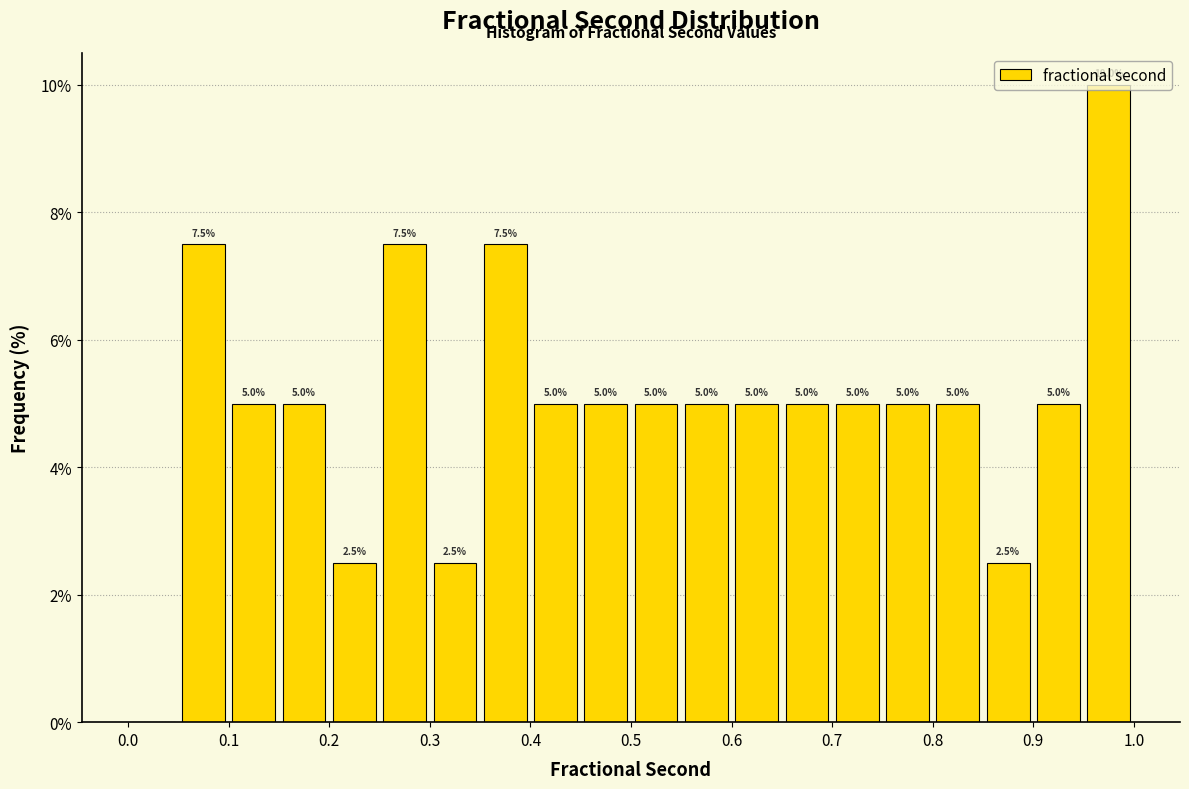

Which range on the x-axis has the tallest bar?

0.95 to 1.00